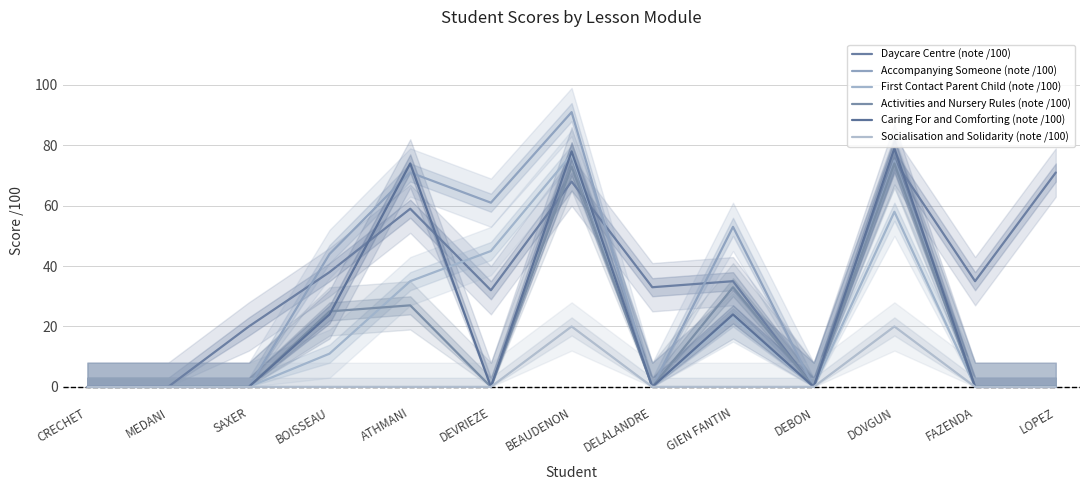

How many lines are shown in the chart?

6